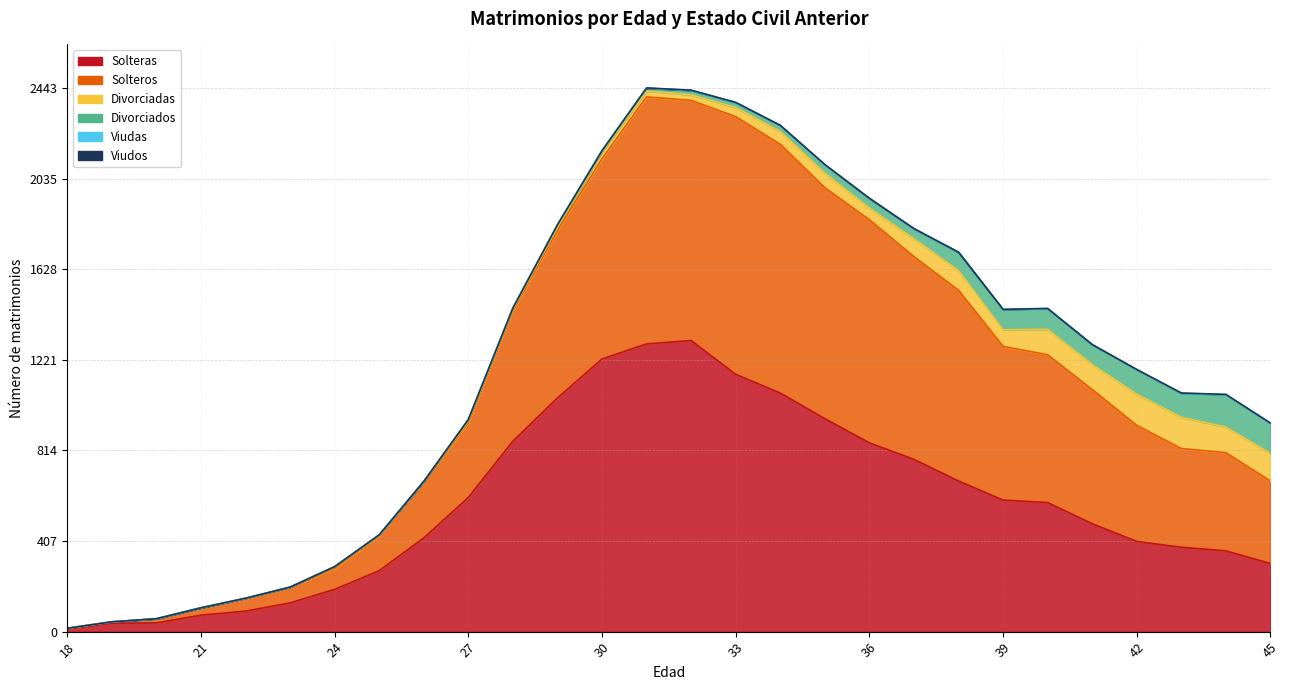

What is the average value of the Divorciados series?

38